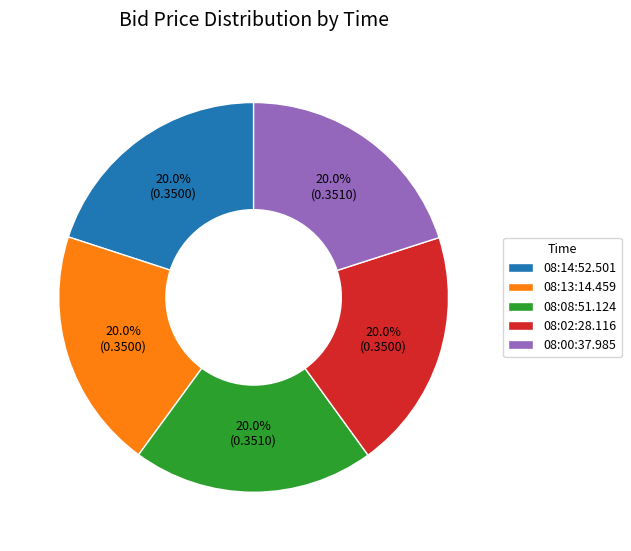

Does any single category account for the majority?

No